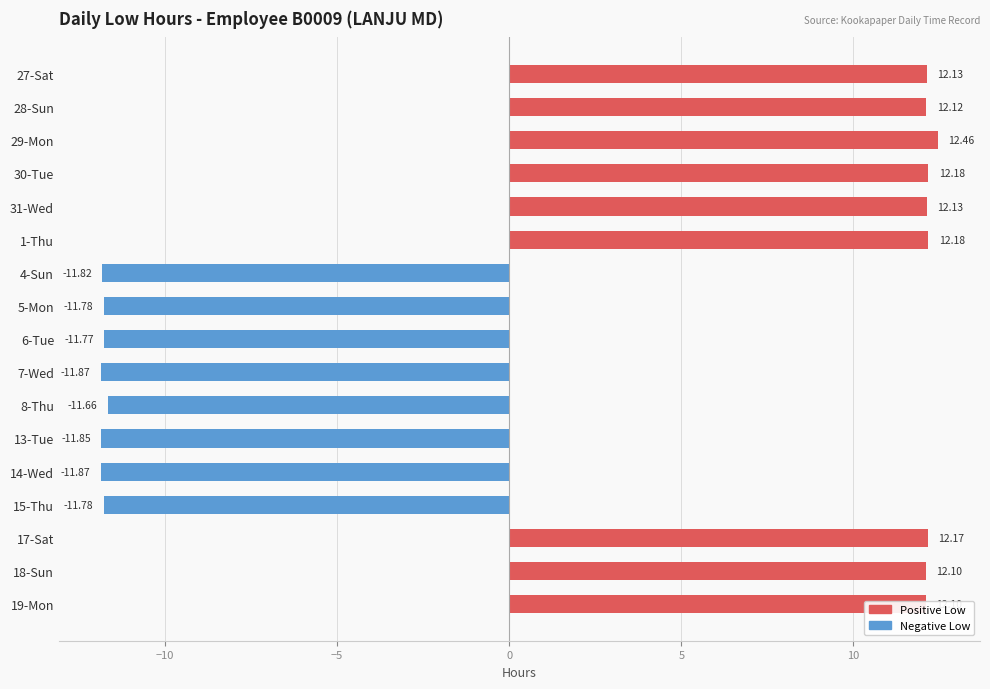

Does the chart contain any negative values?

Yes